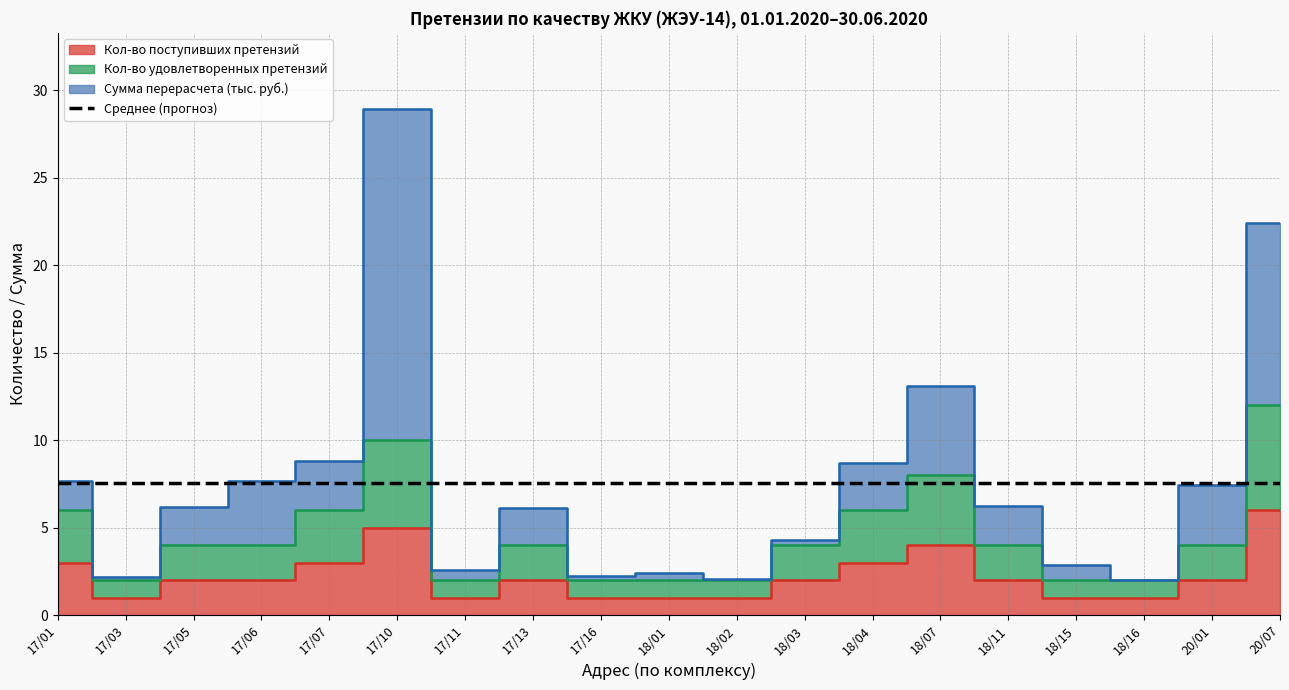

At which label does Кол-во поступивших претензий reach its minimum?

17/03